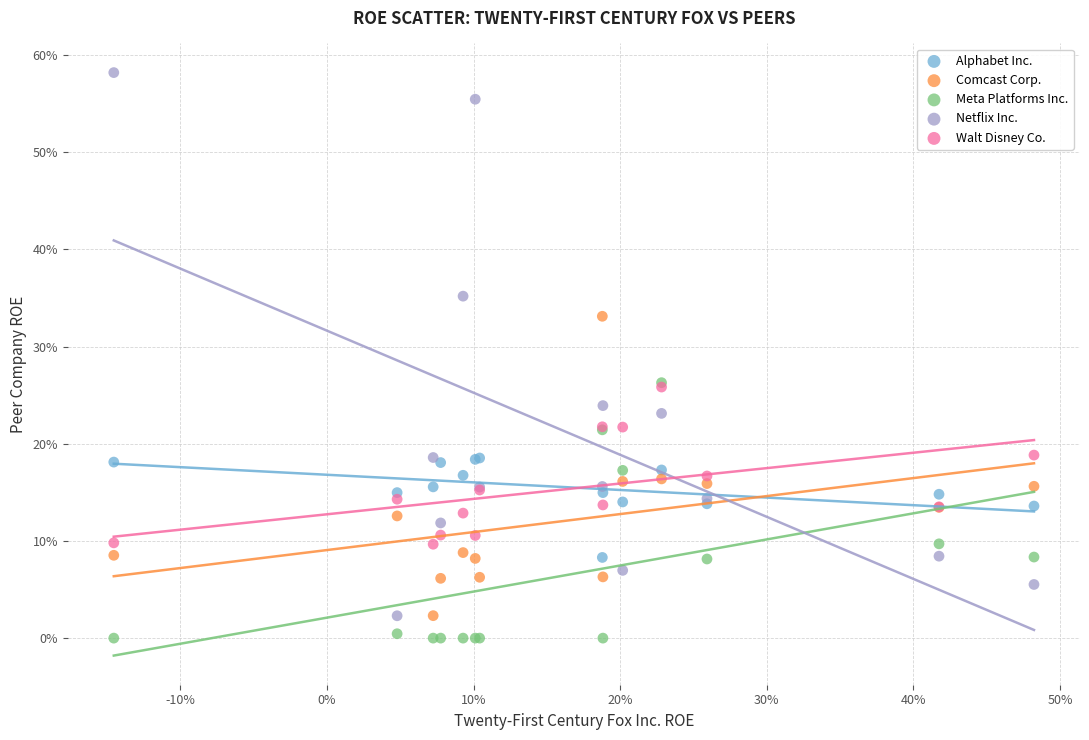

What are all the series names shown in the legend?

Alphabet Inc., Comcast Corp., Meta Platforms Inc., Netflix Inc., Walt Disney Co.